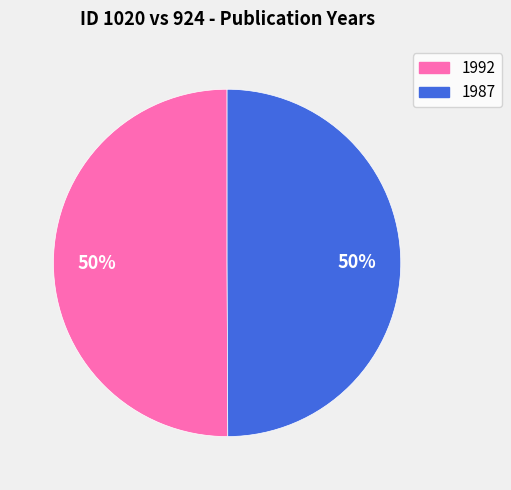

To the nearest percent, what portion does 1992 represent?

50%